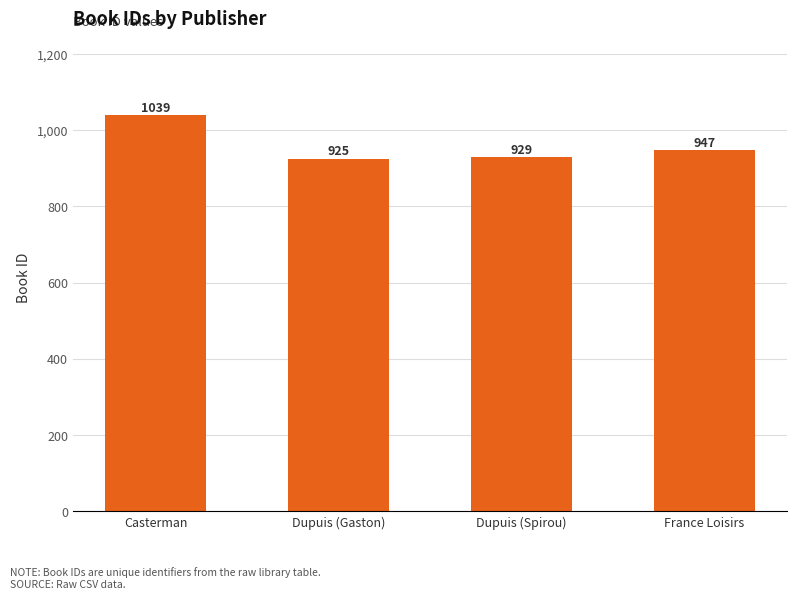

Is it true that the value at Casterman is 1039?

True